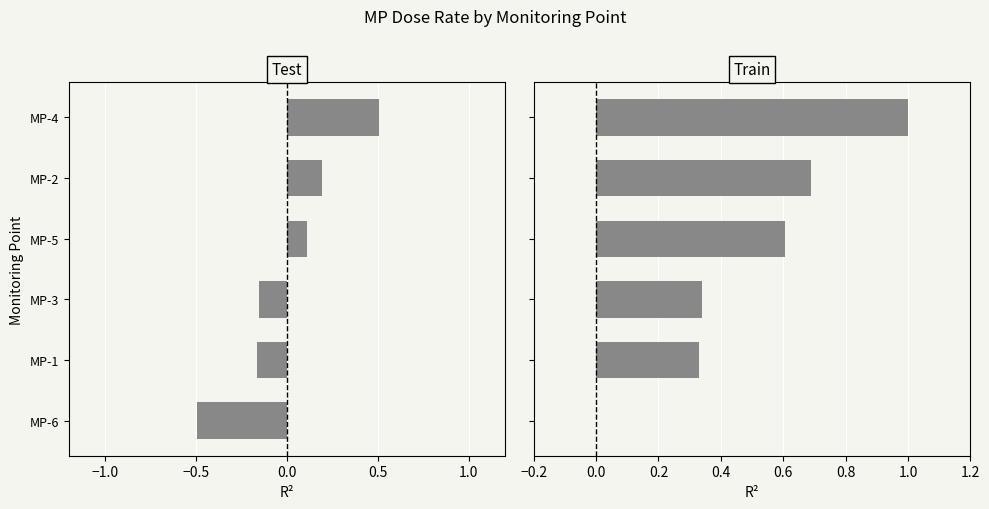

What position from the right is MP-1?

2